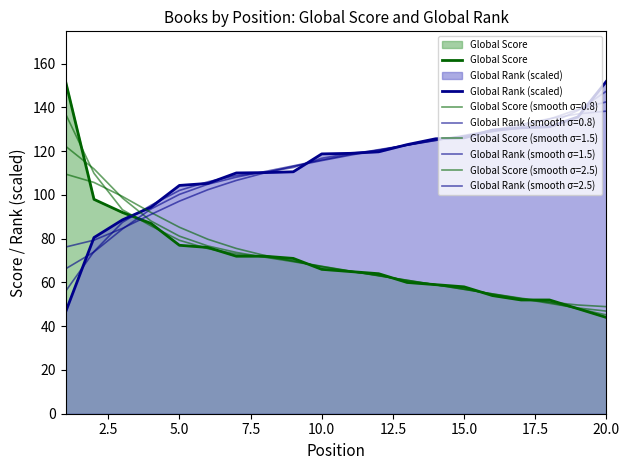

What is the average value of the Global Rank (scaled) series?

113.1